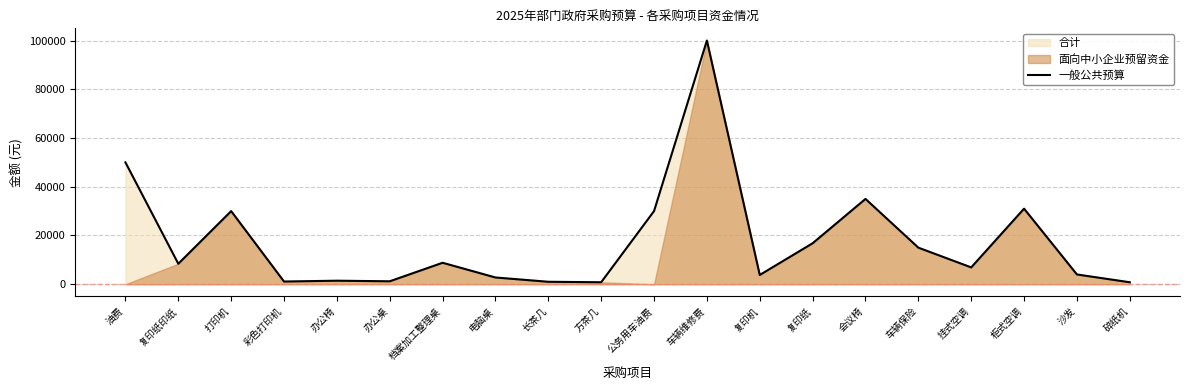

Where does the data first go above 8400?

油费